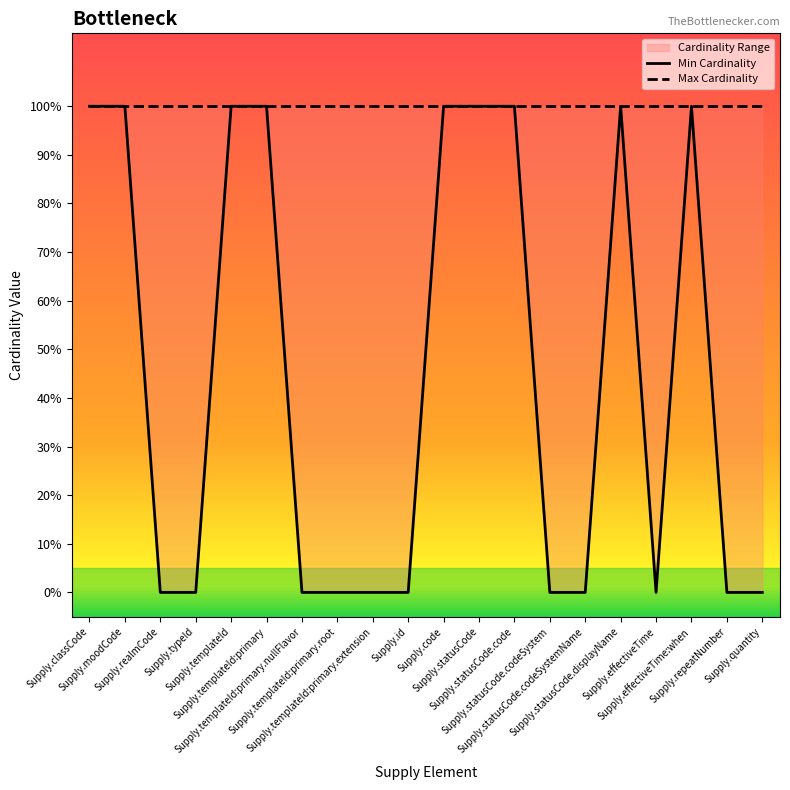

Which category has the highest value in the Max Cardinality series?

Supply.classCode